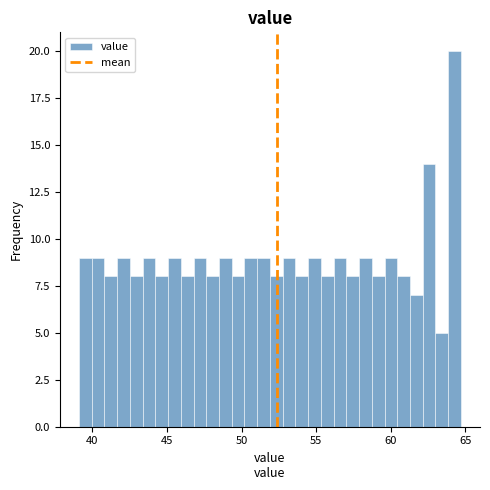

Around what value on the x-axis is the tallest bar? Give the approximate position of its centre, as read against the axis.

64.5